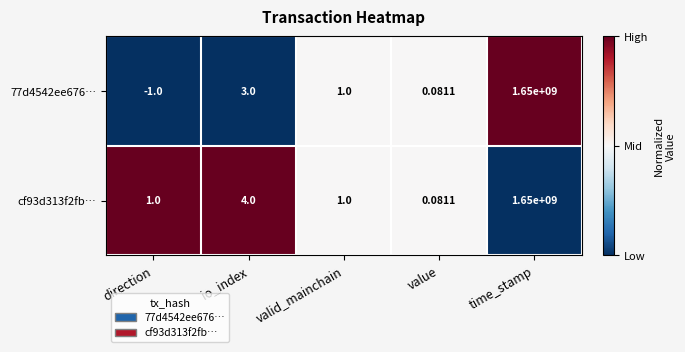

Which category has the lowest value in the cf93d313f2fb… series?

value